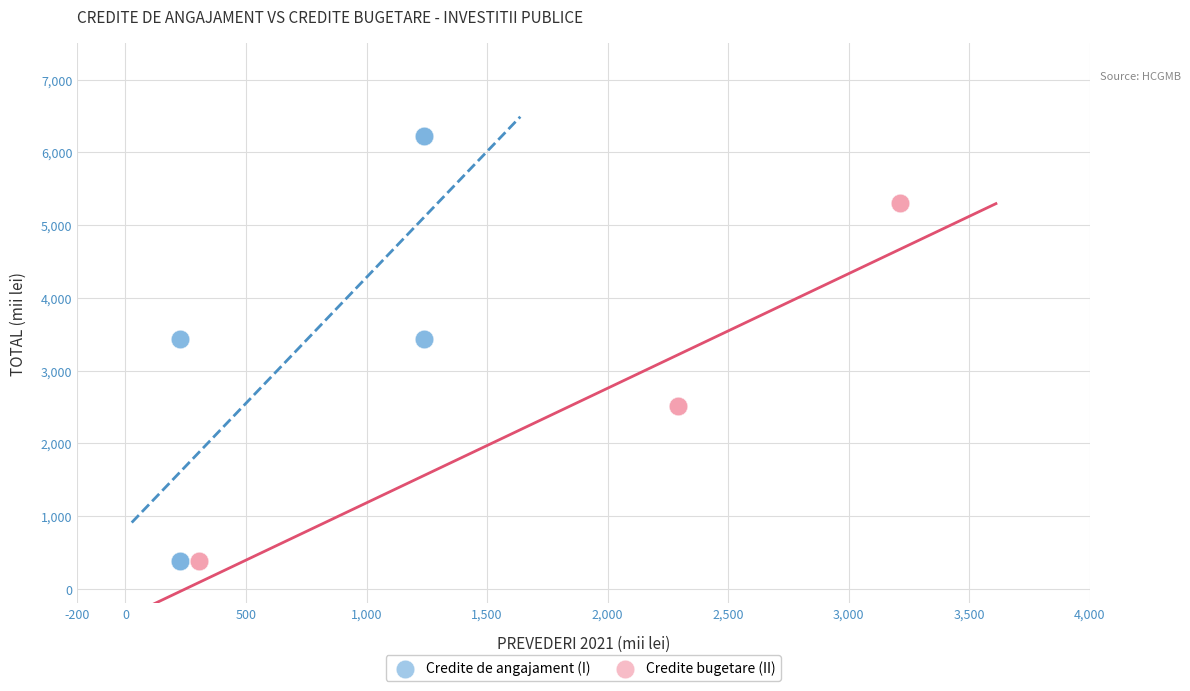

Which series has the largest Y range (max minus min)?

Credite de angajament (I)